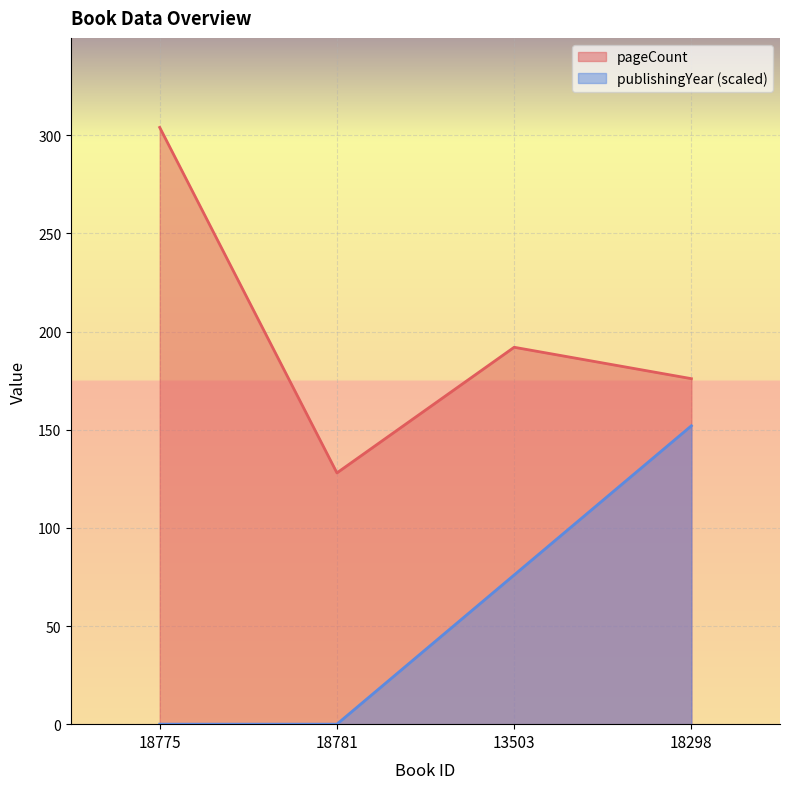

What is the total value across all series at 18298?

328